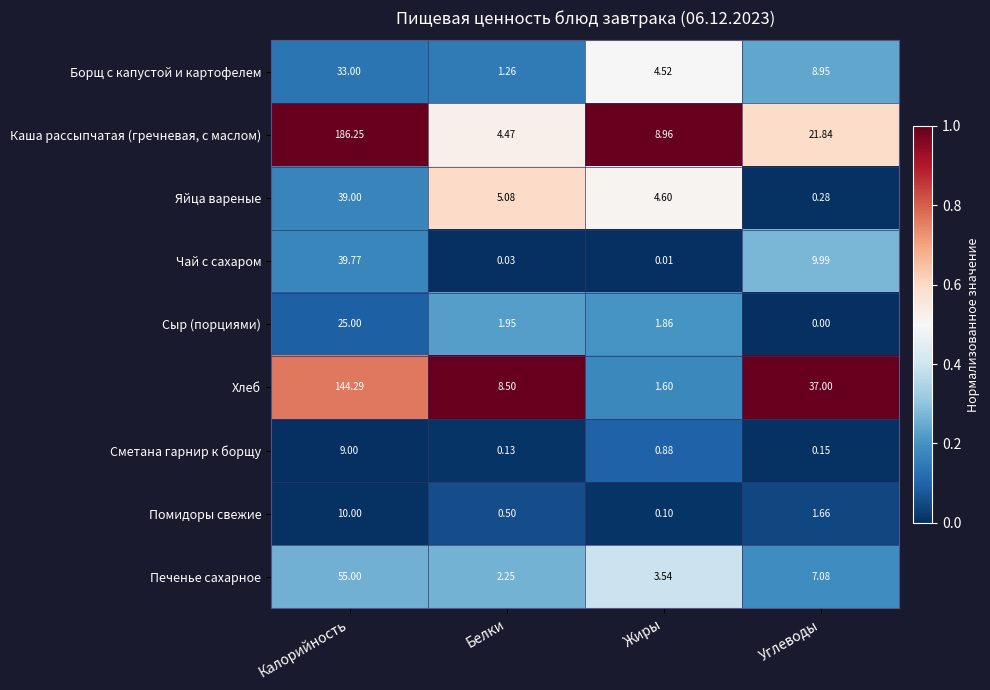

Which series has the largest total across all categories?

Каша рассыпчатая (гречневая, с маслом)